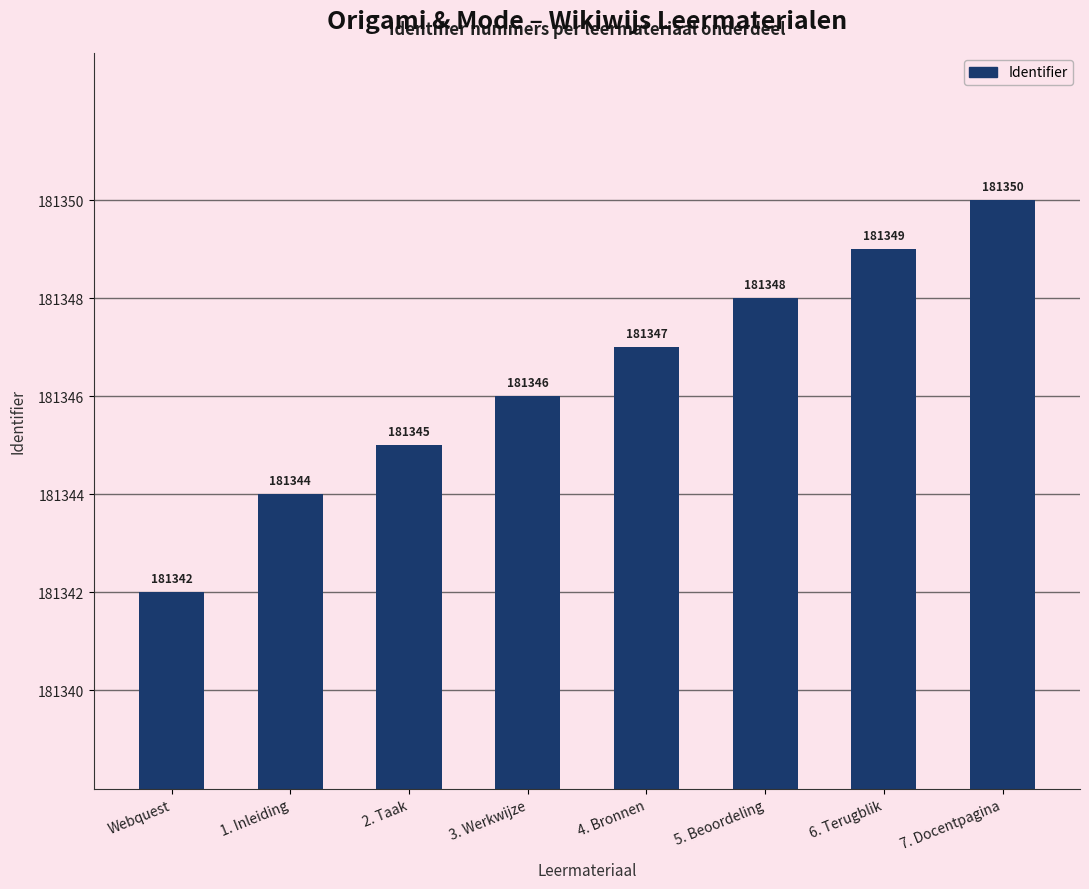

At which category does the chart reach its peak across all series?

7. Docentpagina